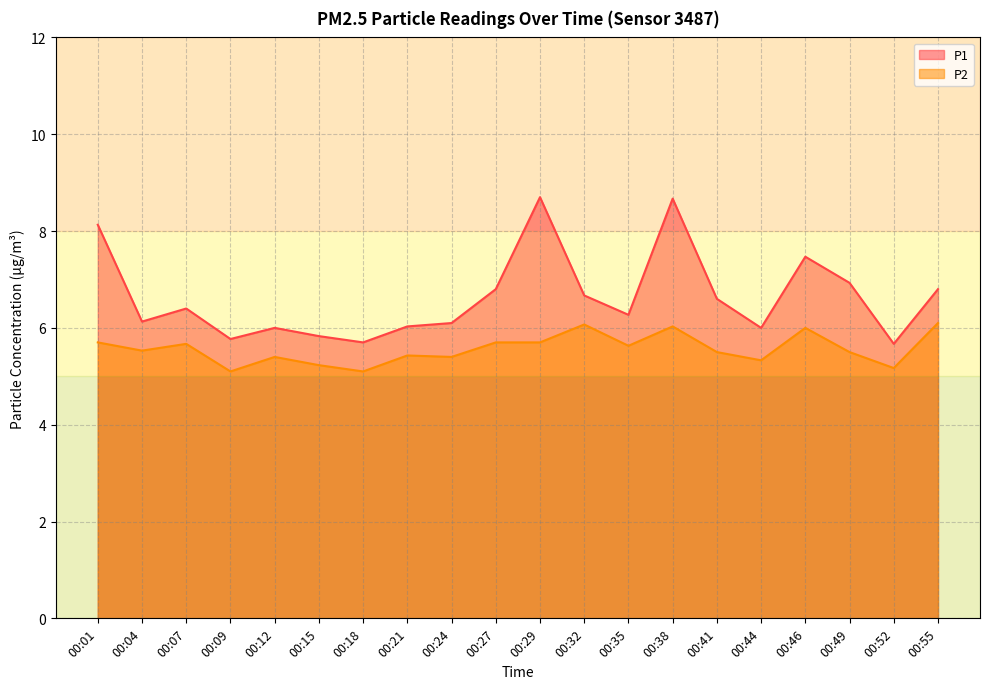

True or false: P2 and P1 intersect in this chart.

False